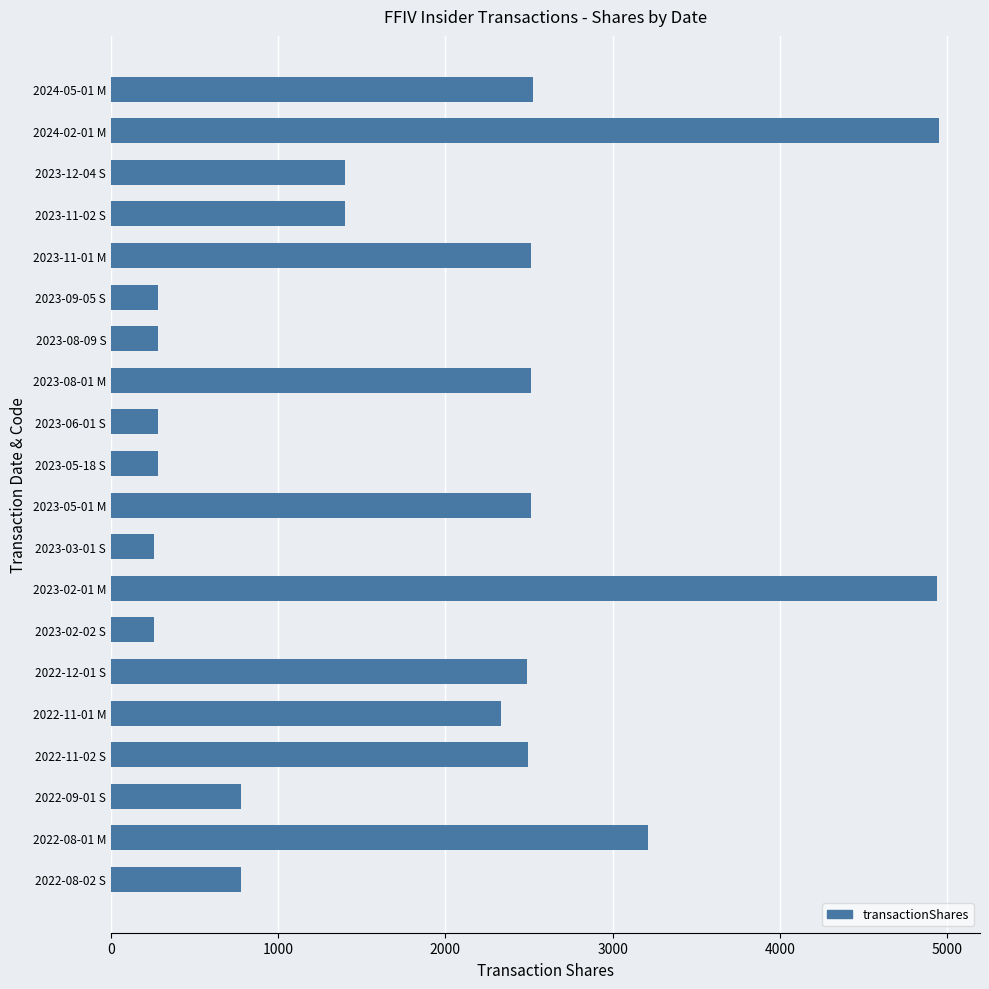

How many distinct data groups are displayed?

1